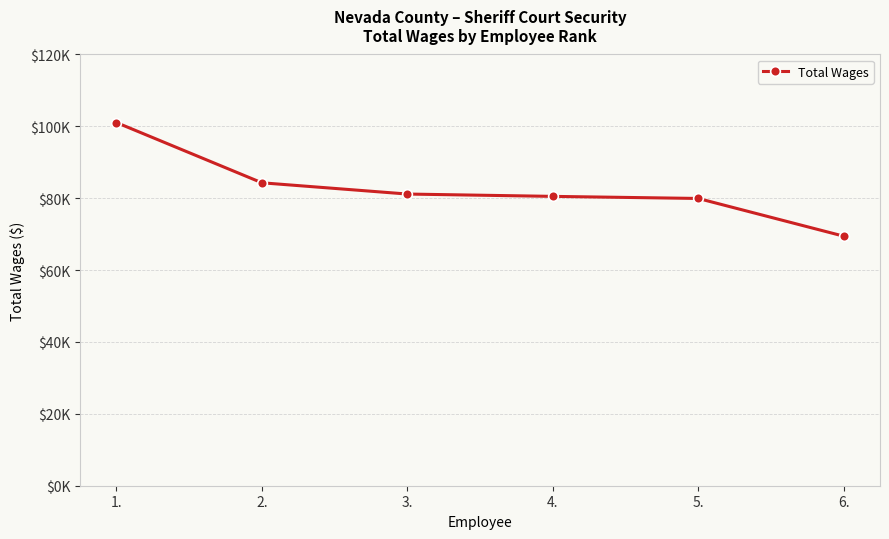

At which category does the chart reach its minimum across all series?

6.